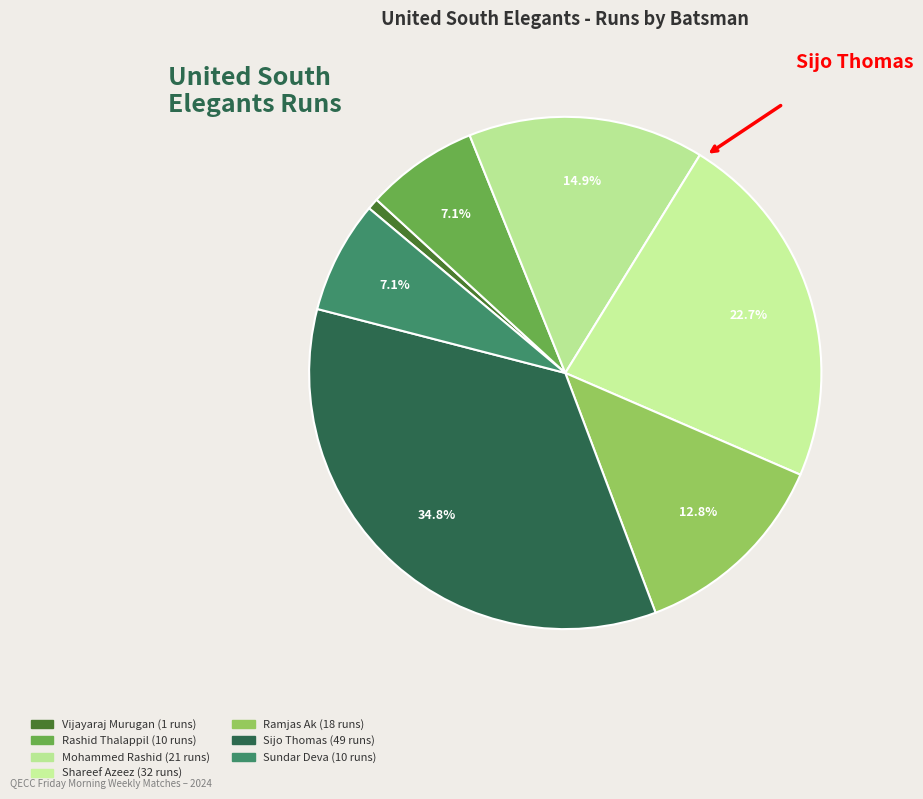

How many segments does this pie chart have?

7